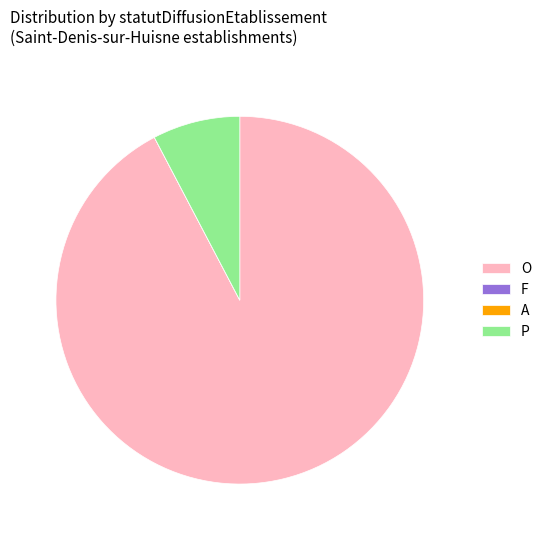

What is the majority slice?

O